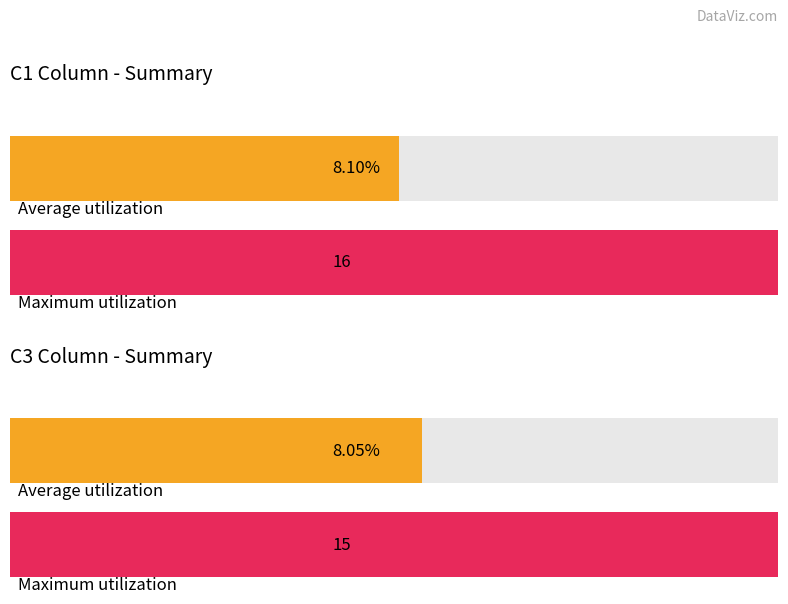

Rank the series at 6 from highest to lowest value.

C3, C1